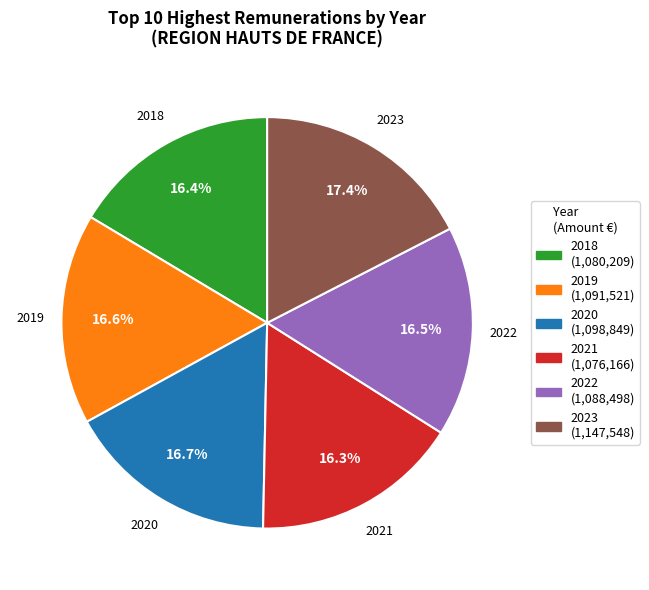

What percentage is the 2023 slice, to the nearest percent?

17%